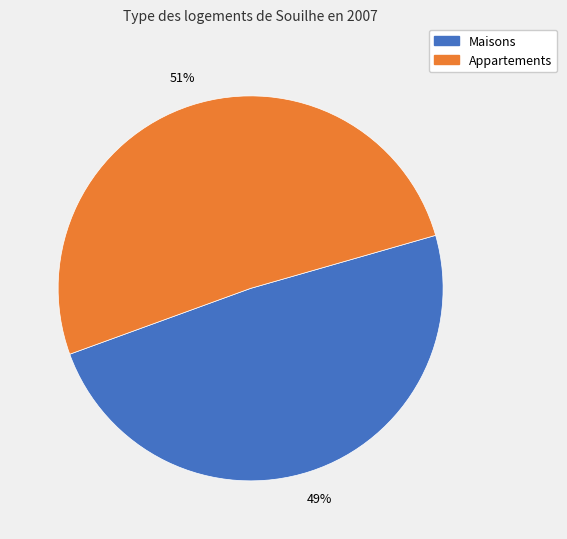

To the nearest percent, what is the average slice percentage?

50%